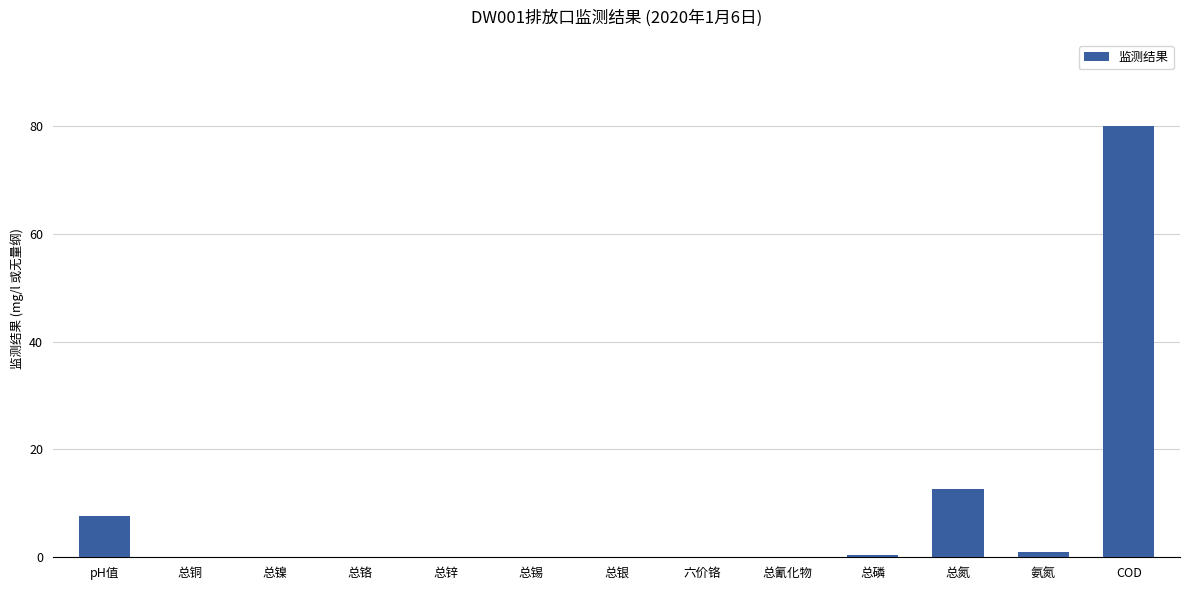

What is the greatest value displayed?

80.0